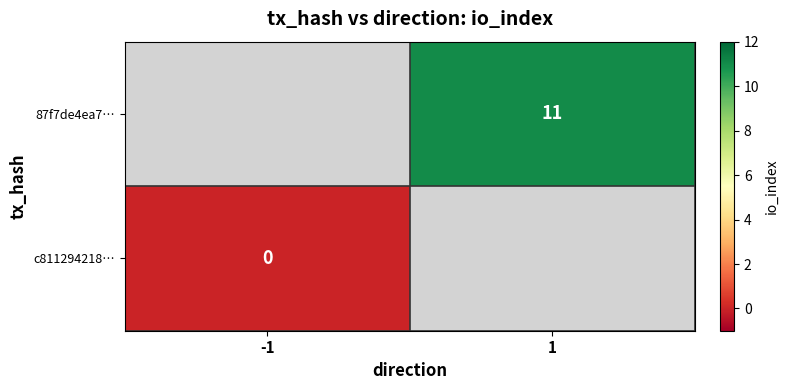

The value of 87f7de4ea7… at 1 is 11. True or false?

True